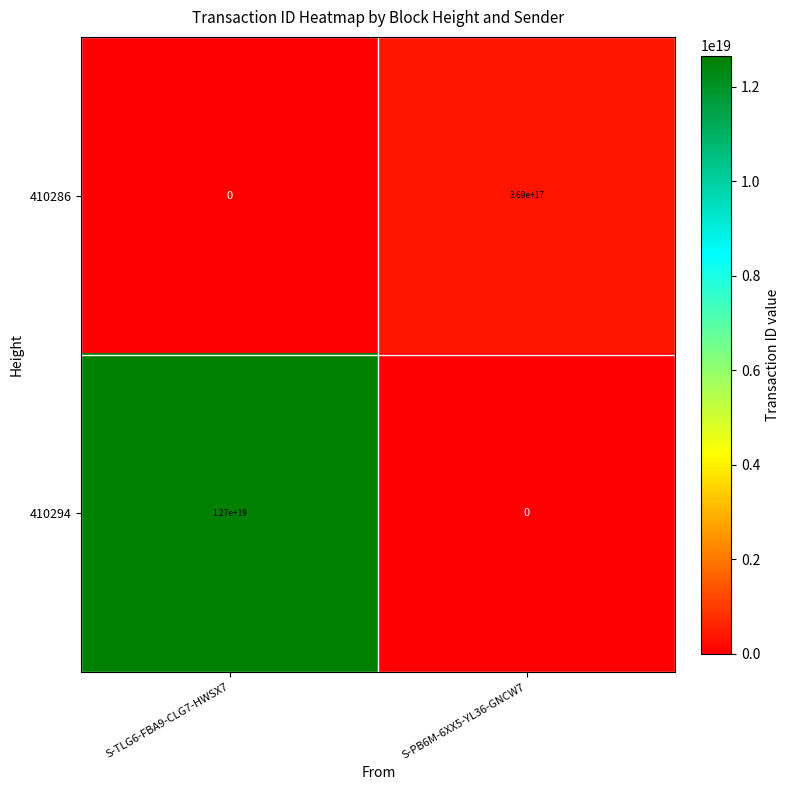

List the series in order of their peak value, lowest first.

410286, 410294